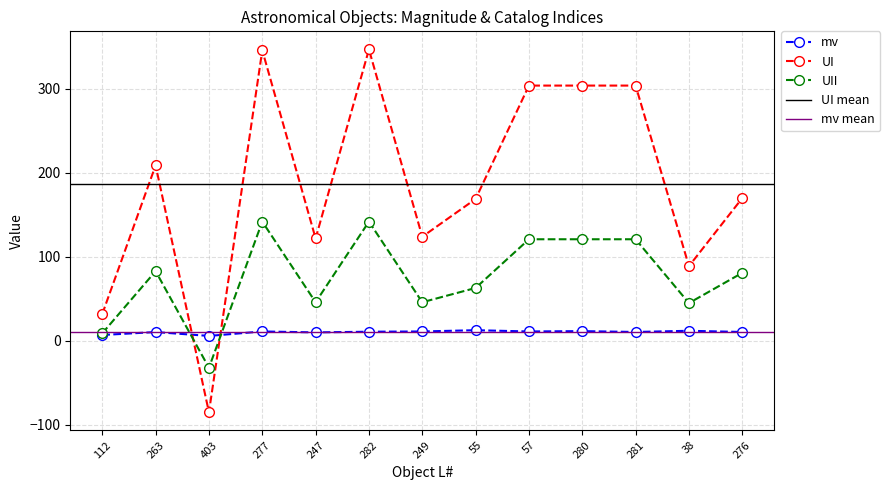

What is the spread (max minus min) of values at 403?

90.9